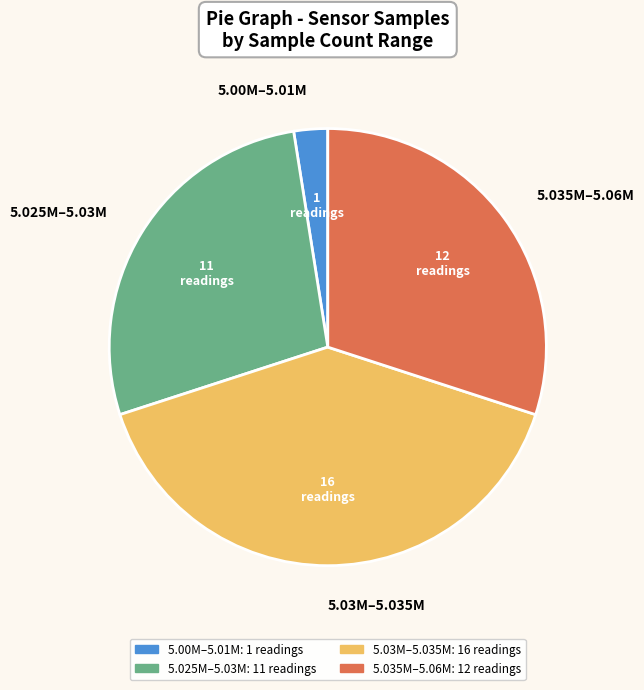

How many segments does this pie chart have?

4